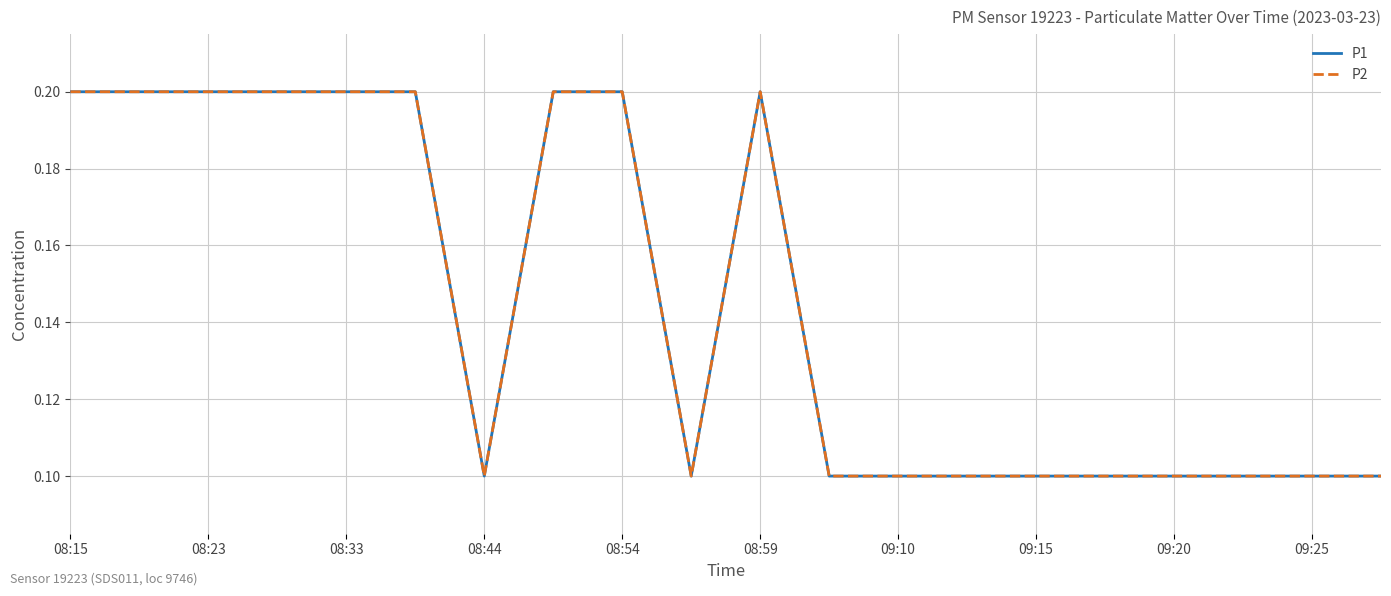

Does the chart have visible grid lines?

Yes